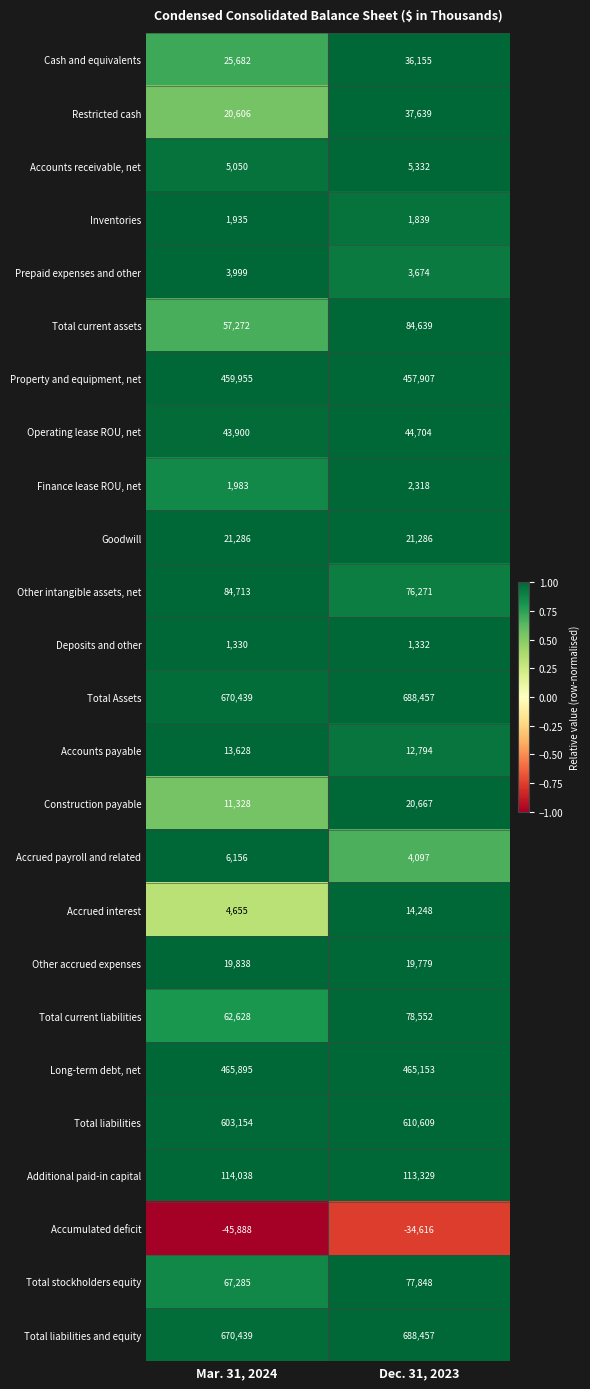

What is the difference between the highest and lowest values at Dec. 31, 2023?

723073